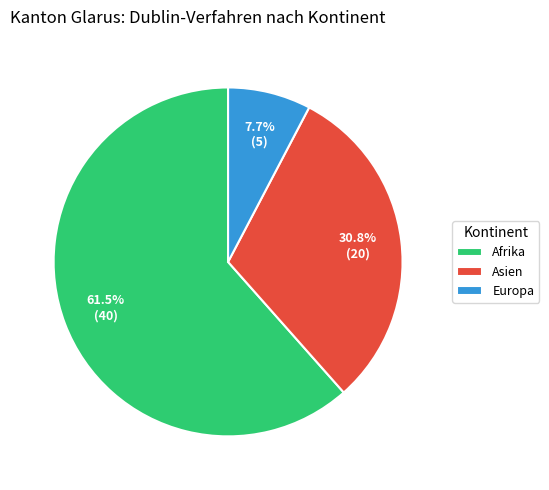

Does Europa represent more than half of the total?

No